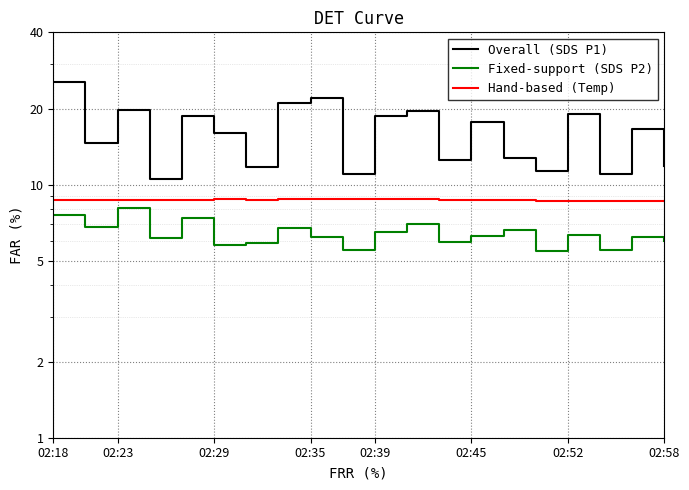

At how many categories does at least one series exceed 8?

20